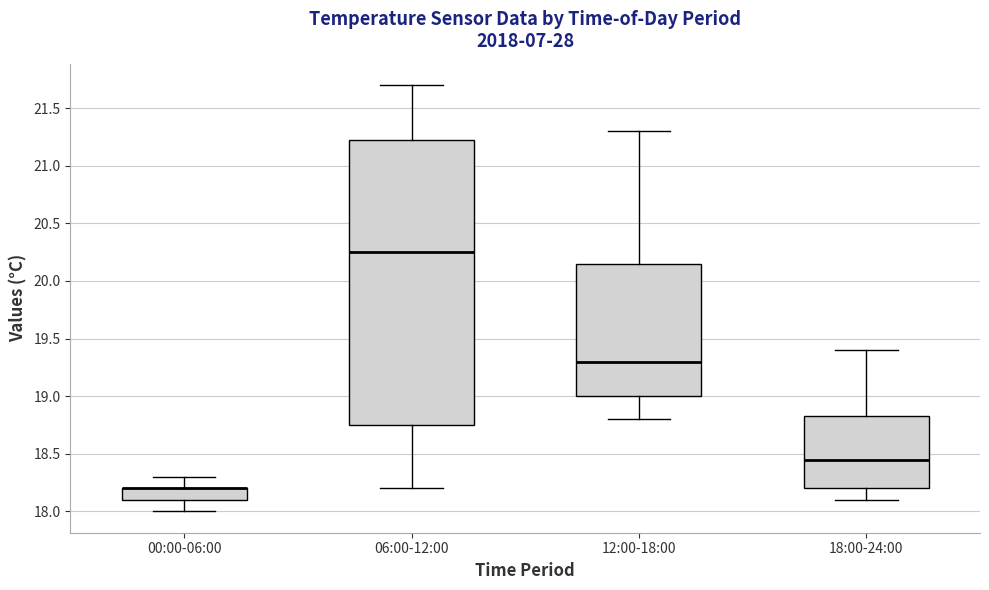

Comparing the boxes themselves (not the whiskers), which one is the tallest?

06:00-12:00